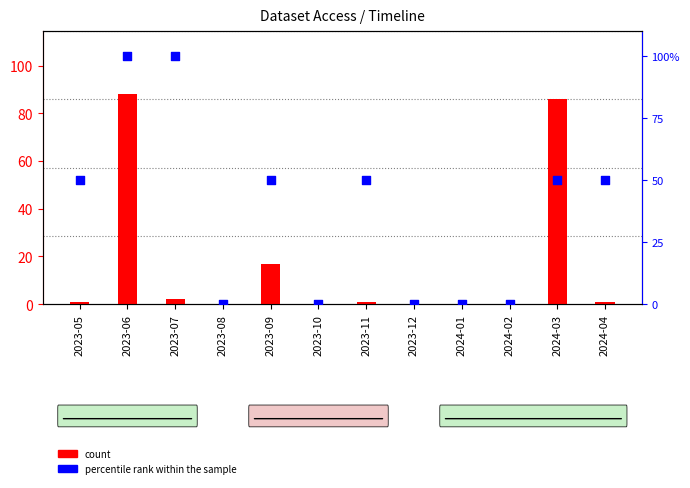

At how many categories does at least one series exceed 69?

3